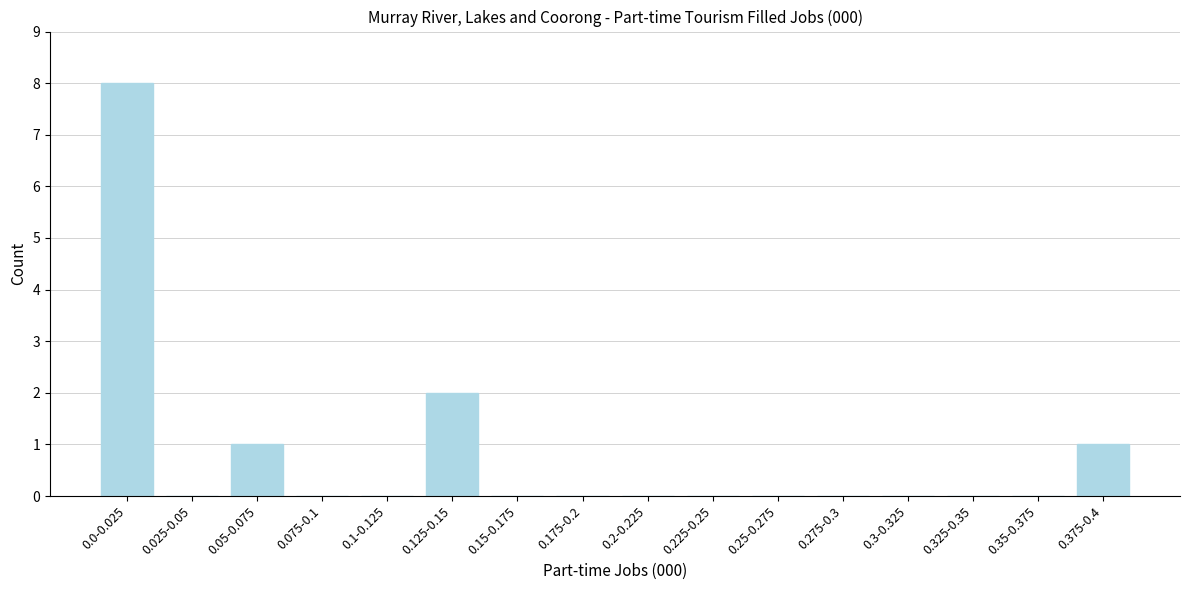

Reading left to right, what are all the values shown in this chart?

0.0-0.025=8	0.025-0.05=0	0.05-0.075=1	0.075-0.1=0	0.1-0.125=0	0.125-0.15=2	0.15-0.175=0	0.175-0.2=0	0.2-0.225=0	0.225-0.25=0	0.25-0.275=0	0.275-0.3=0	0.3-0.325=0	0.325-0.35=0	0.35-0.375=0	0.375-0.4=1